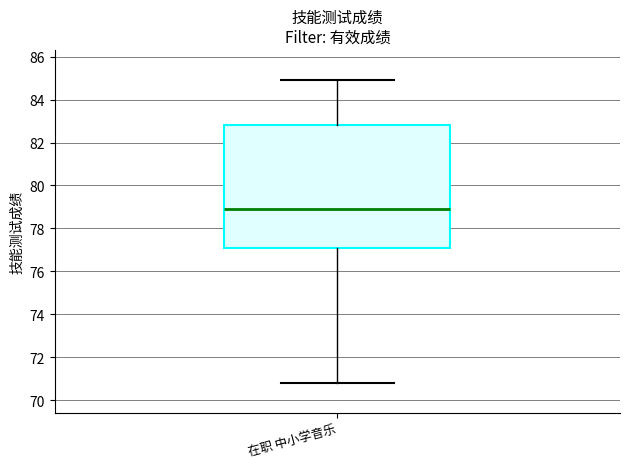

Transcribe this box plot: give where the median line is, the range the box spans, and where the two whiskers end, as read against the y-axis. The values are not printed on the chart, so give them approximately, as read against the axis.

median 79.0, box 77.2 to 82.8, whiskers 70.8 to 85.0